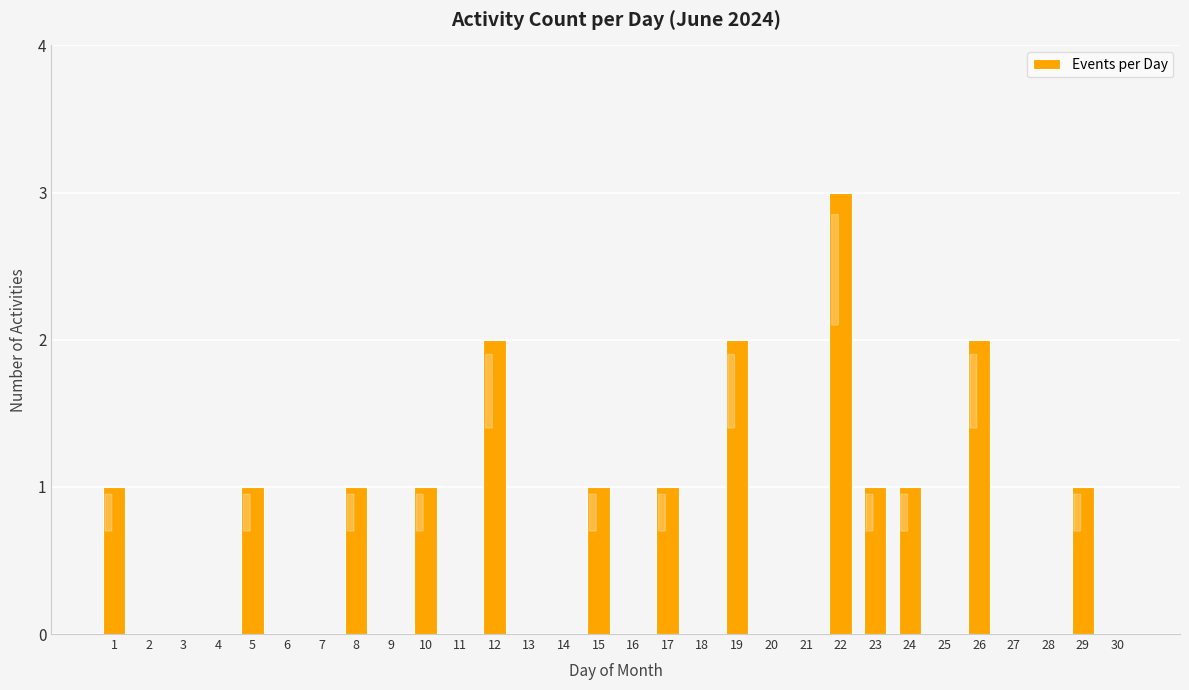

How many series are shown in this chart?

1